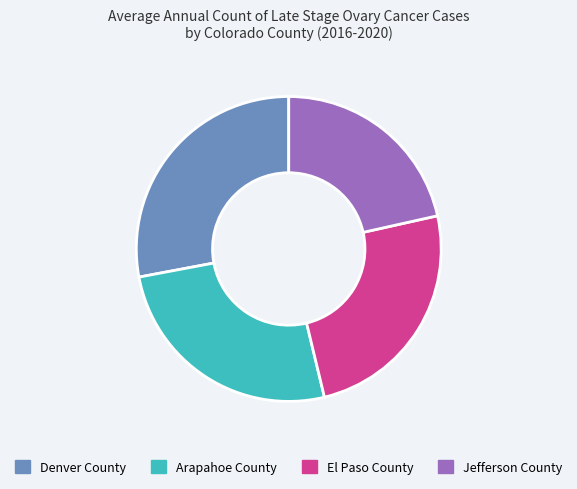

How many slices are in this pie chart?

4